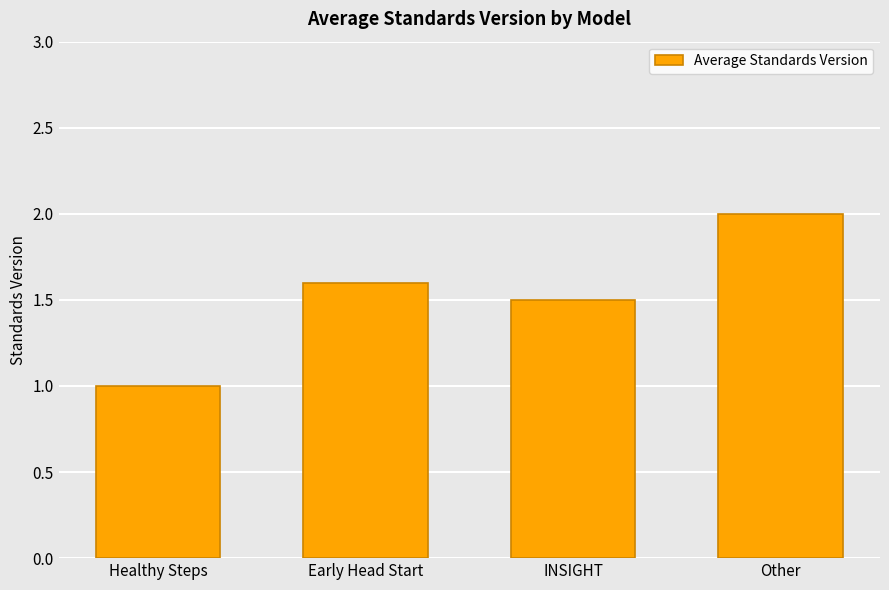

What is the sum of the values at Other and Healthy Steps?

3.0